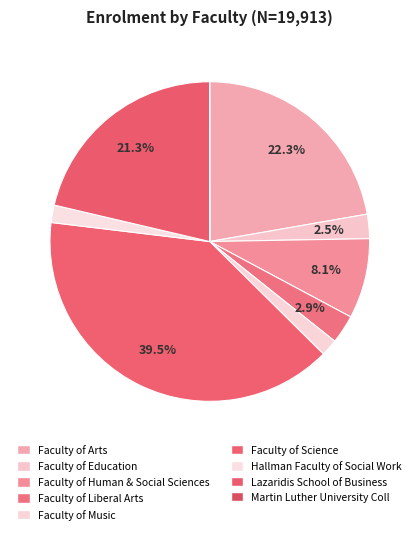

Does any single category account for the majority?

No